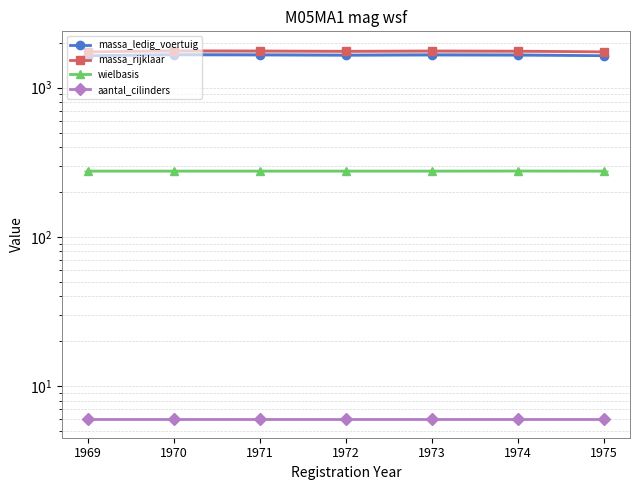

Is this an area chart (filled region under the line)?

No